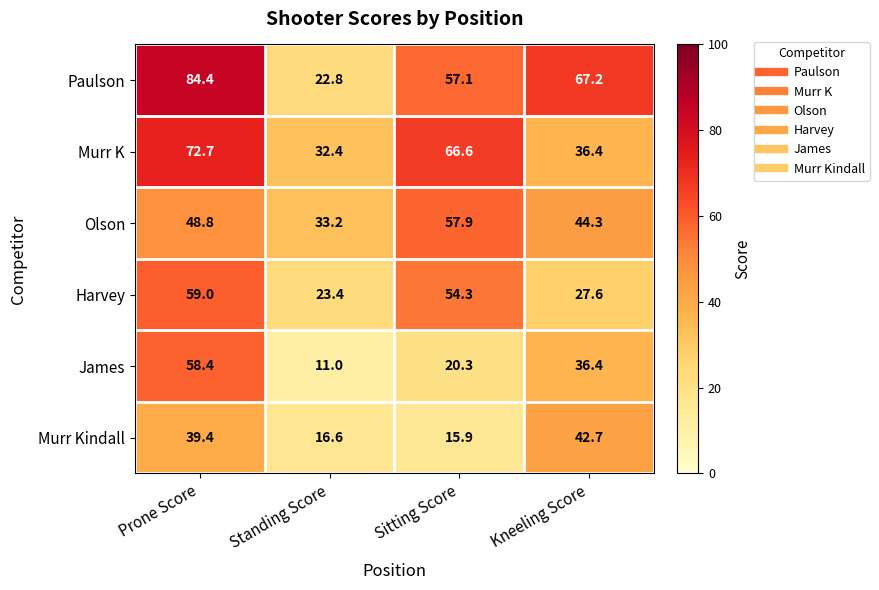

How many values in the James series are below 36?

2